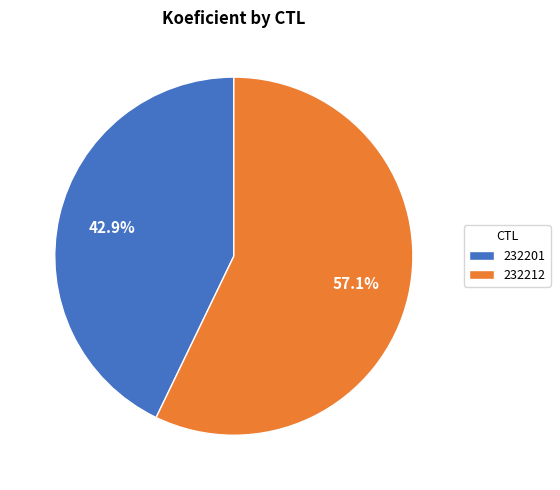

The 232212 slice represents 57% of the pie. True or false?

True